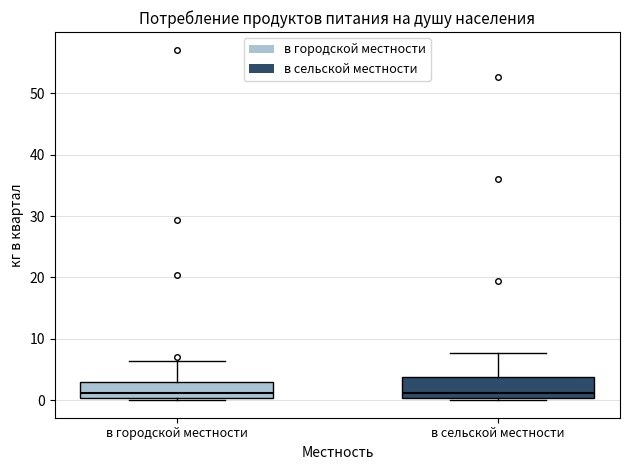

Reading left to right, read every box against the y-axis: the position of its median line, the range the box covers, and the ends of its whiskers. The values are not printed on the chart, so give them approximately, as read against the axis.

в городской местности: median 1, box 0 to 3, whiskers 0 (just below the box's lower edge) to 6
в сельской местности: median 1, box 0 to 4, whiskers 0 (just below the box's lower edge) to 8